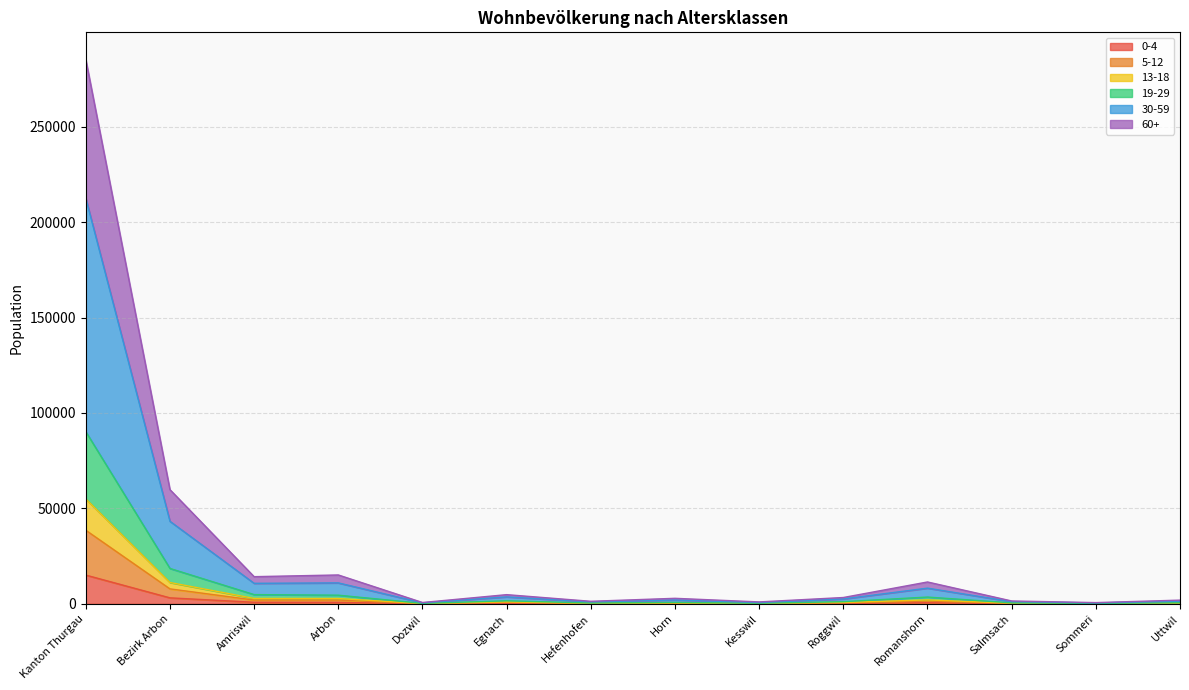

The 13-18 series shows 440 at Horn. True or false?

True